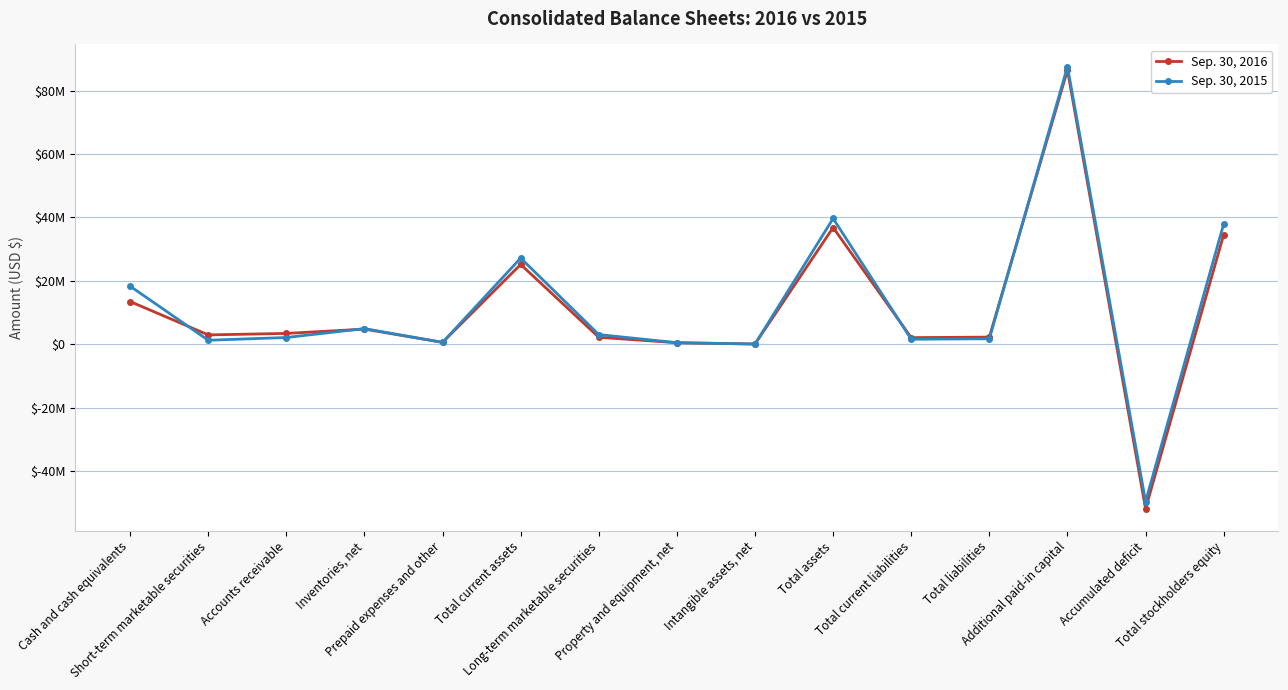

Which category has the lowest value across all series?

Accumulated deficit